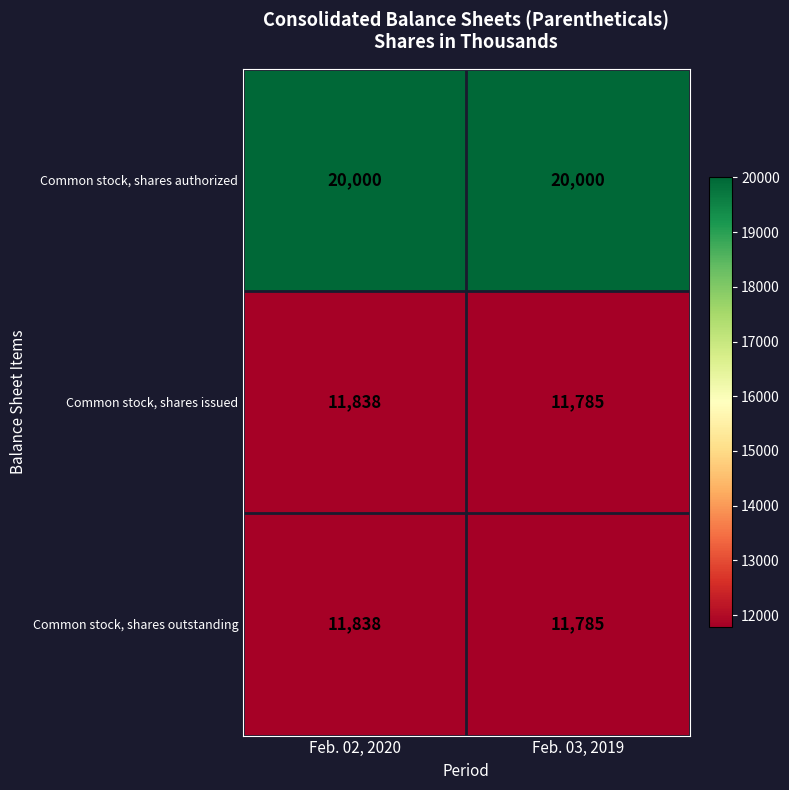

Is it true that Common stock, shares outstanding equals 18993 at Feb. 03, 2019?

False